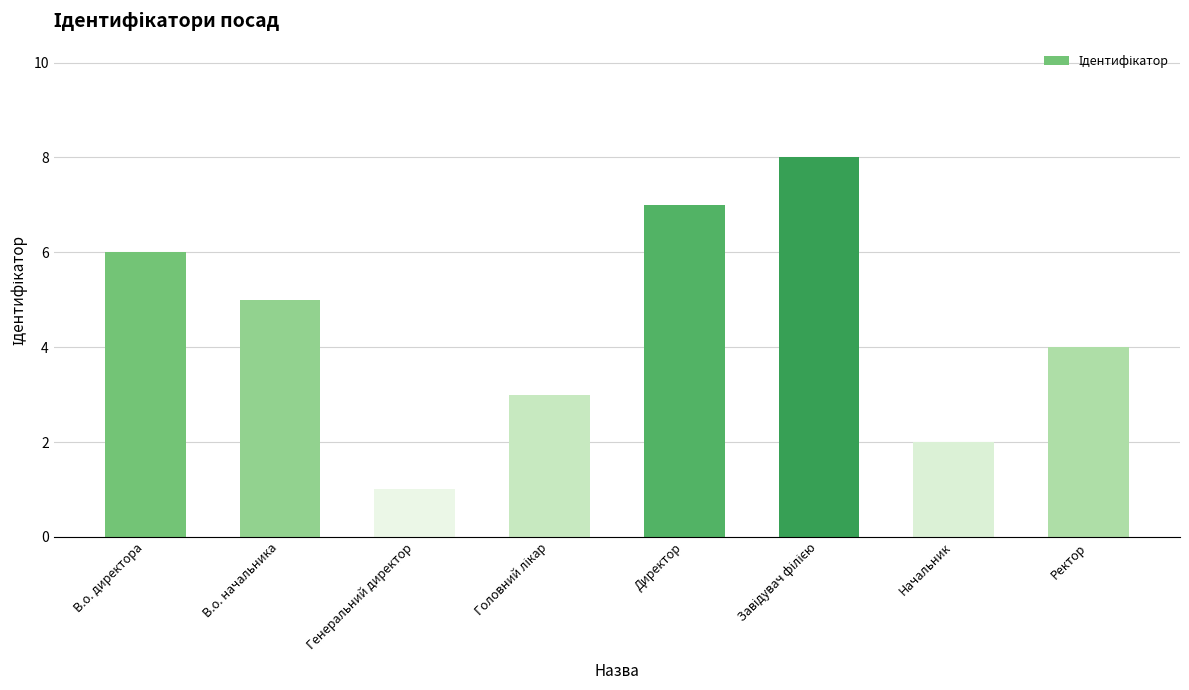

How many values are below 5?

4